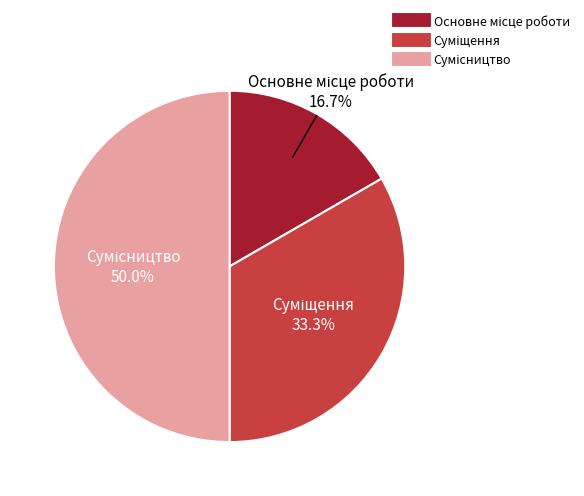

Approximately how many times larger is the value at Суміщення compared to Сумісництво?

0.7